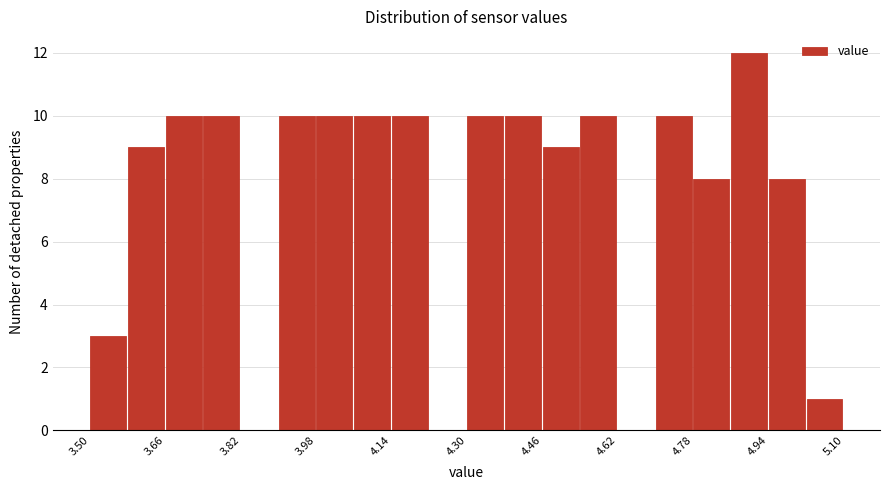

Which range on the x-axis has the tallest bar?

4.86 to 4.94